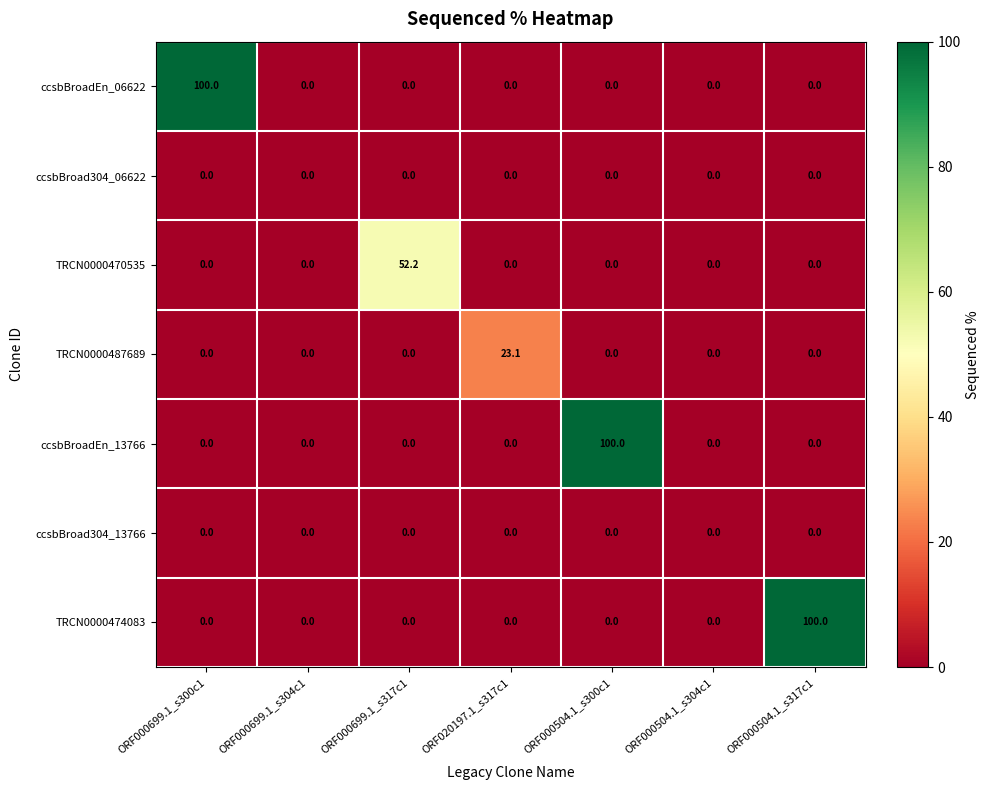

Between ORF020197.1_s317c1 and ORF000504.1_s300c1, which series saw the biggest shift?

ccsbBroadEn_13766